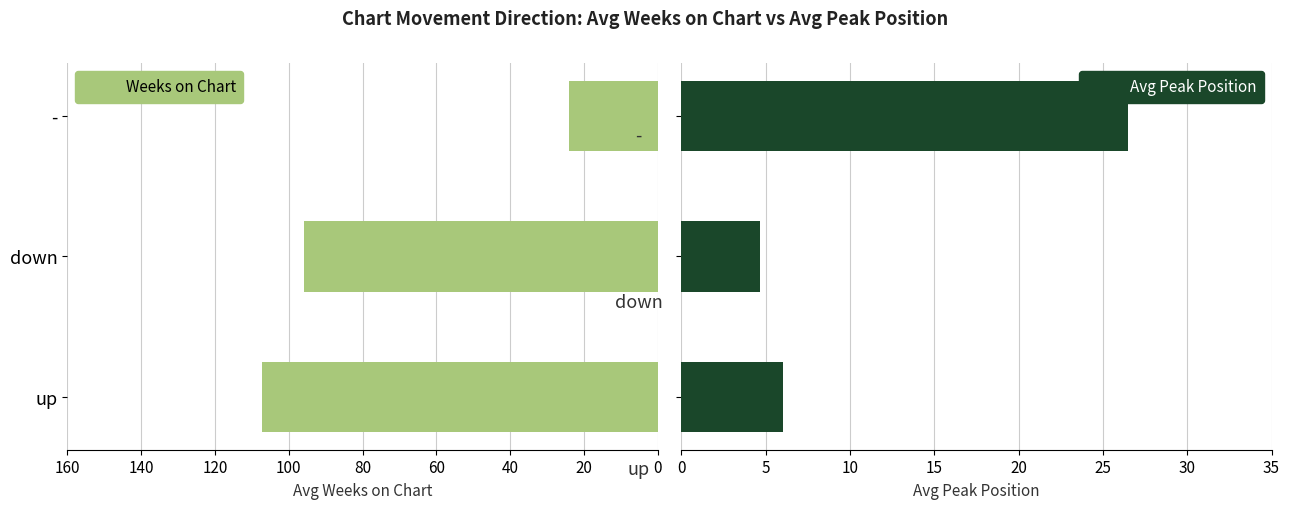

What is the average value of the Avg Peak Position series?

12.4